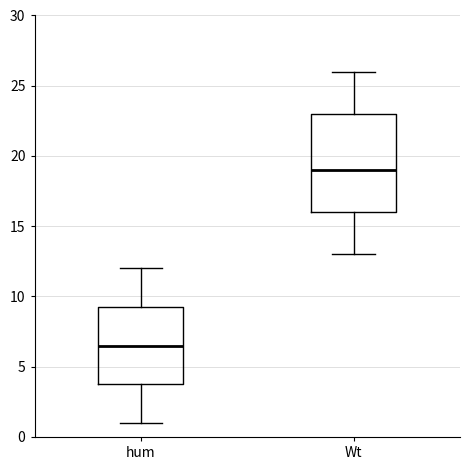

Which box's median line is the highest?

Wt